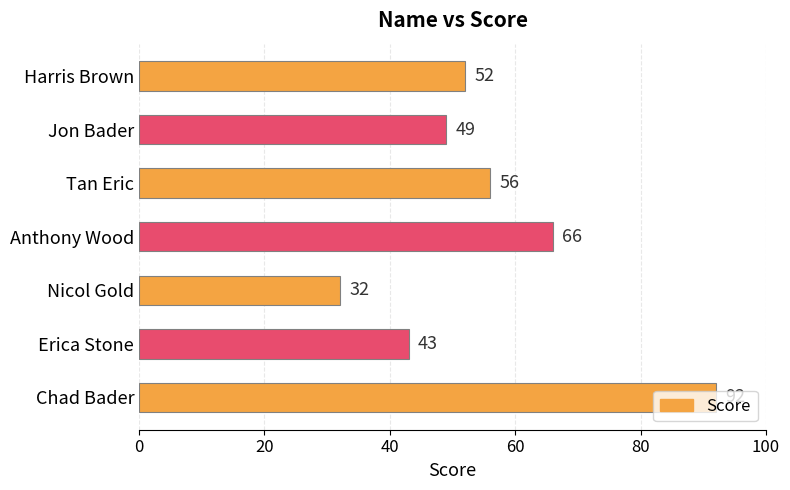

At which category does the chart reach its minimum across all series?

Nicol Gold